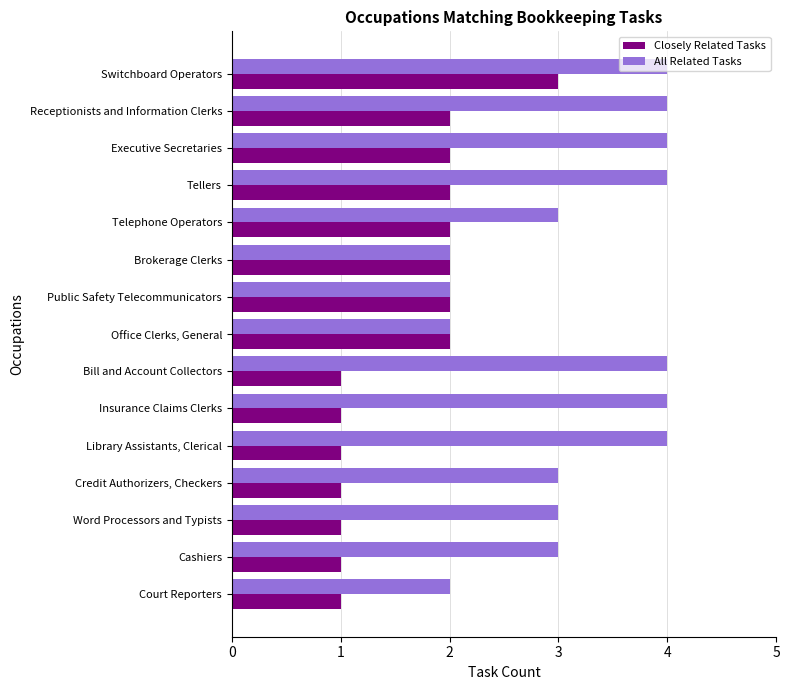

List the series in order of their peak value, lowest first.

Closely Related Tasks, All Related Tasks